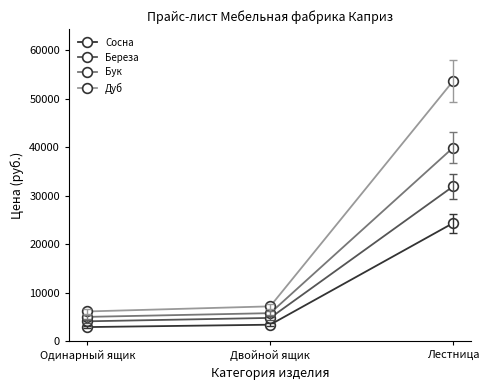

Reading right to left, list all the values displayed in this chart.

Сосна: Лестница=24360	Двойной ящик=3430	Одинарный ящик=2940
Береза: Лестница=31920	Двойной ящик=4830	Одинарный ящик=4130
Бук: Лестница=39900	Двойной ящик=5810	Одинарный ящик=5040
Дуб: Лестница=53620	Двойной ящик=7210	Одинарный ящик=6160